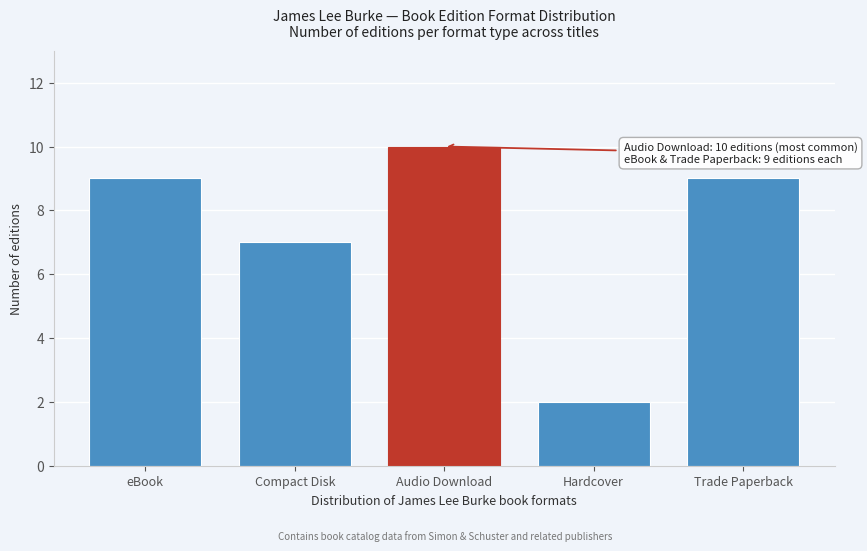

Reading left to right, transcribe all the data shown in this chart.

eBook=9	Compact Disk=7	Audio Download=10	Hardcover=2	Trade Paperback=9